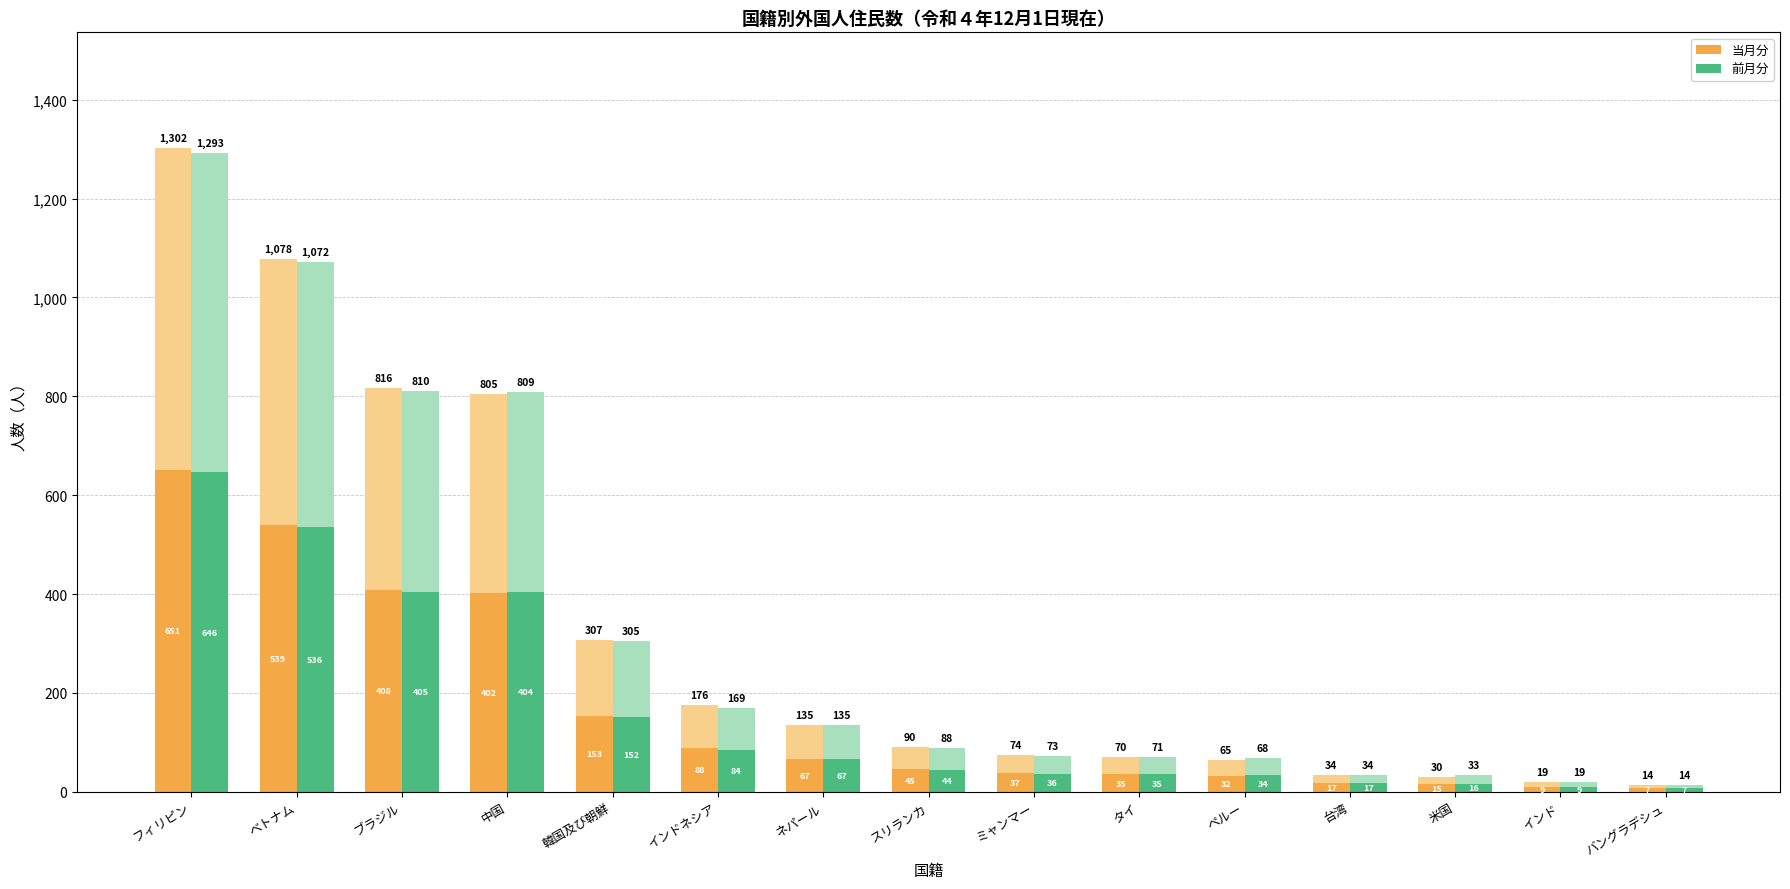

What is the label of the 11th bar from the left?

ペルー